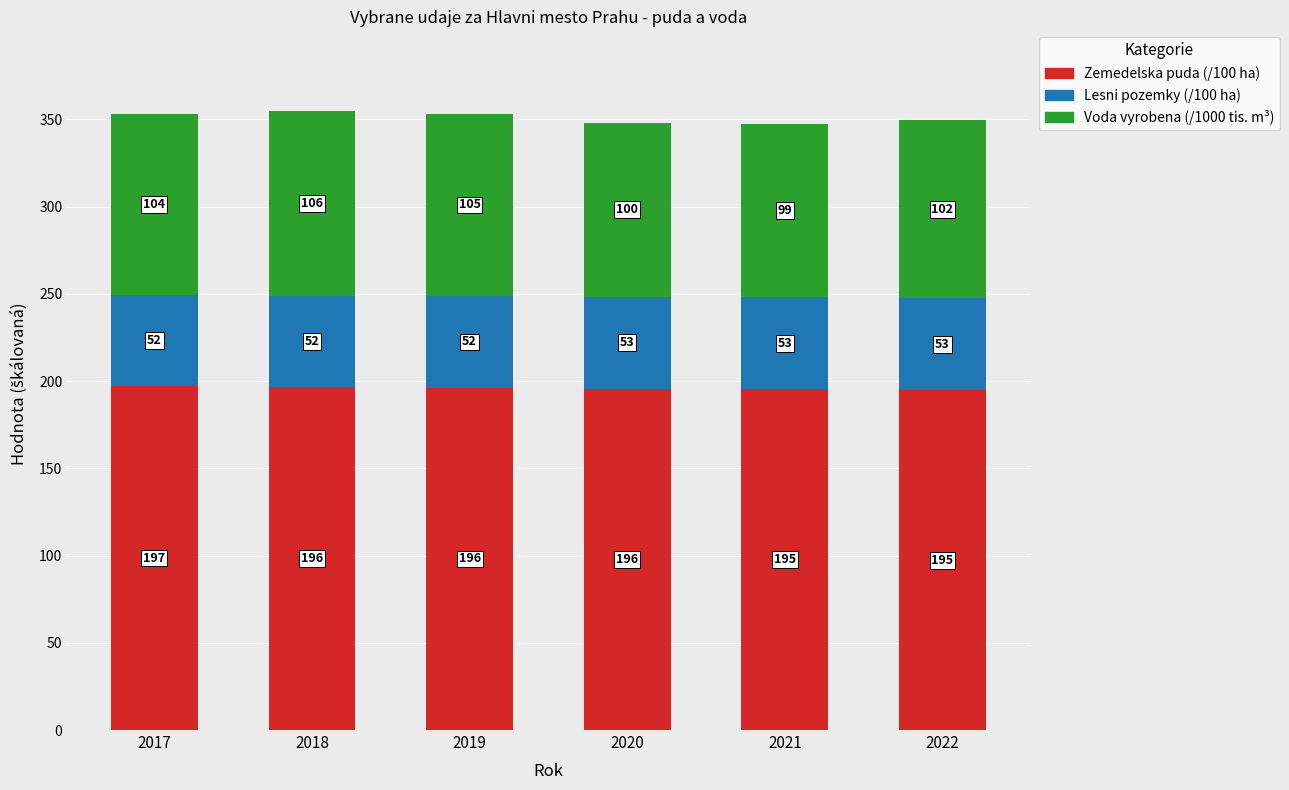

Does the chart contain any negative values?

No